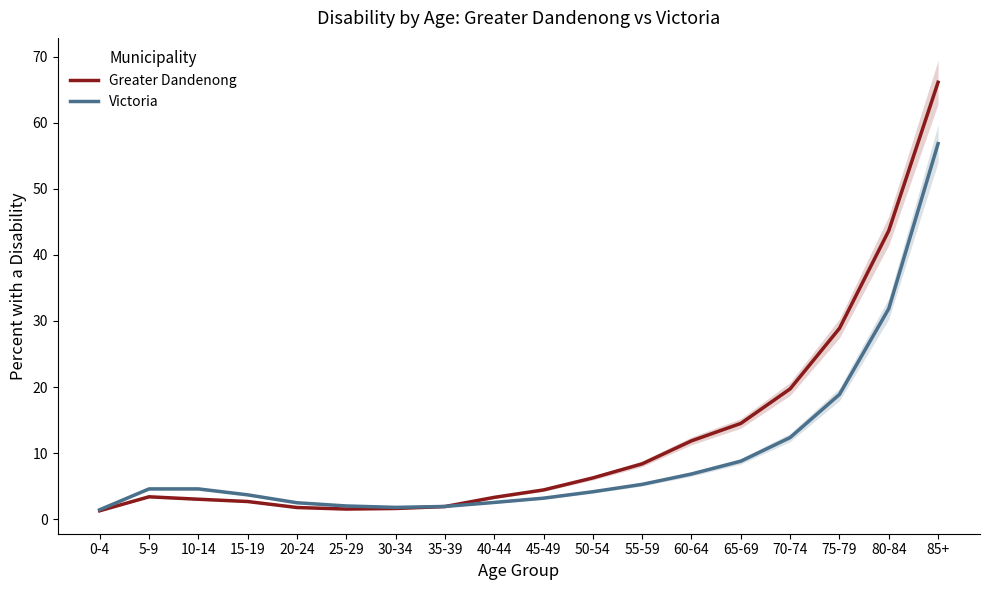

Which series ends up on top after the final intersection of Greater Dandenong and Victoria?

Greater Dandenong